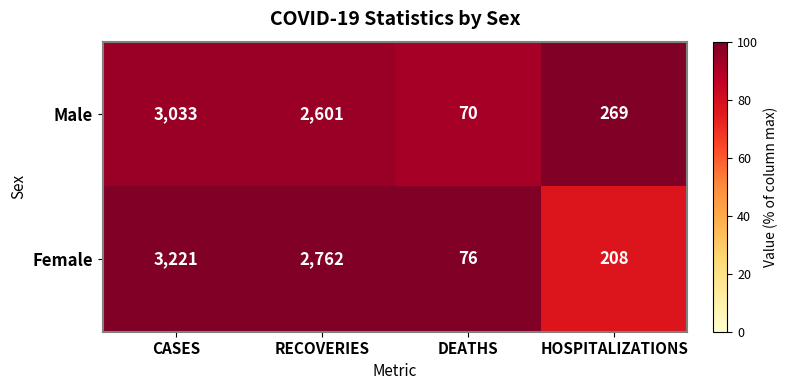

List the series in order of their overall mean, lowest first.

Male, Female